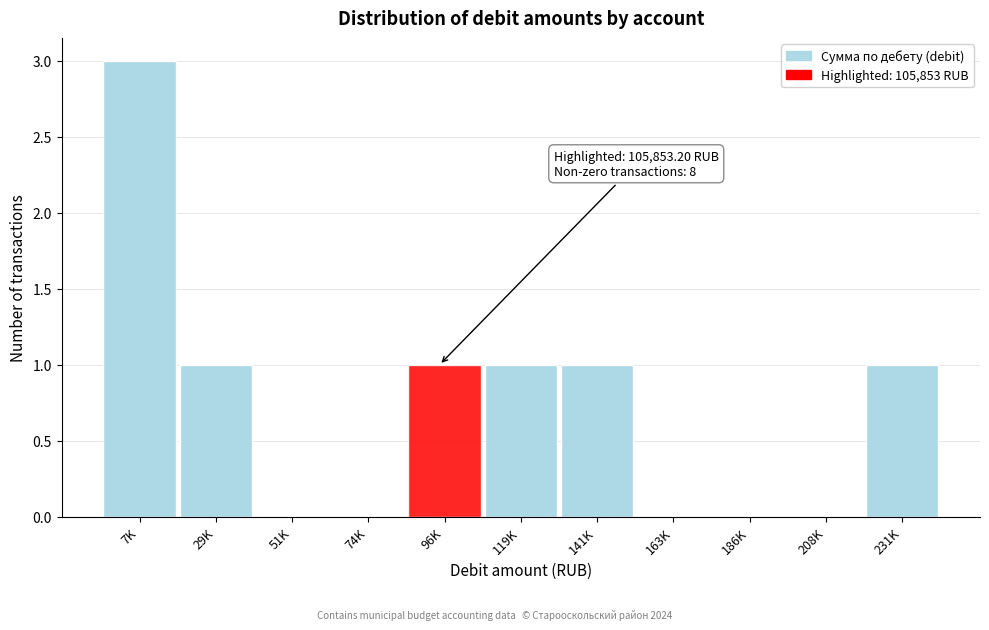

Reading right to left, list all the values displayed in this chart.

231K=1	208K=0	186K=0	163K=0	141K=1	119K=1	96K=1	74K=0	51K=0	29K=1	7K=3